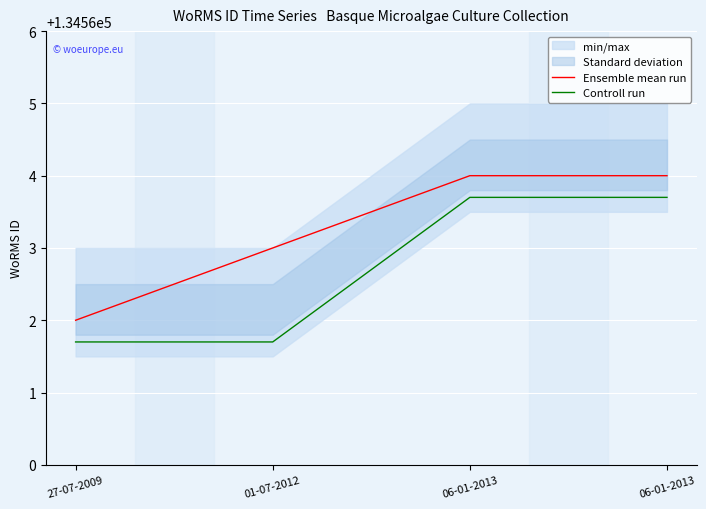

Rank the series by their maximum value, from highest to lowest.

Ensemble mean run, Controll run